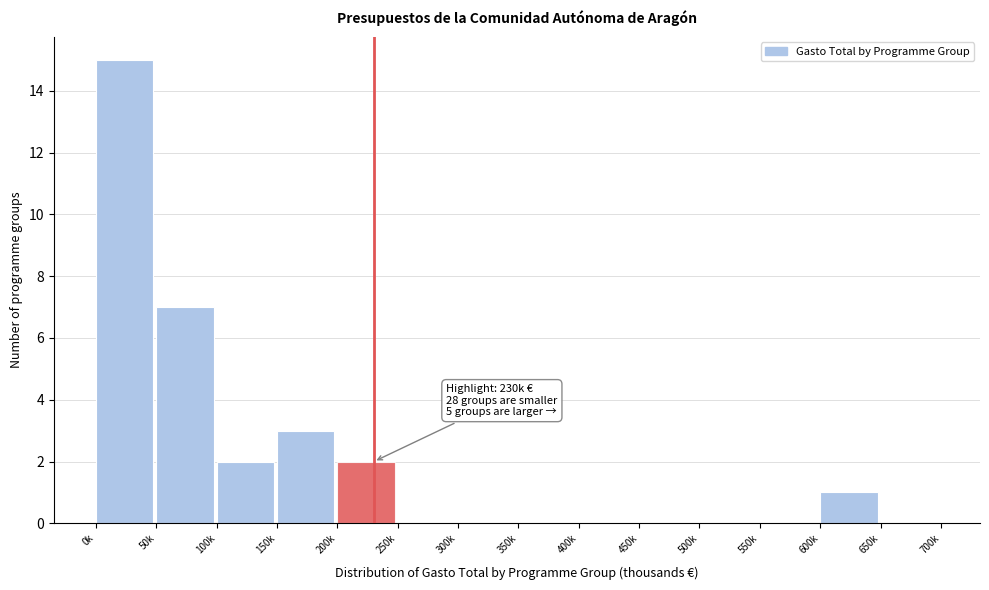

Reading left to right, what are all the values shown in this chart?

0k=15	50k=7	100k=2	150k=3	200k=2	250k=0	300k=0	350k=0	400k=0	450k=0	500k=0	550k=0	600k=1	650k=0